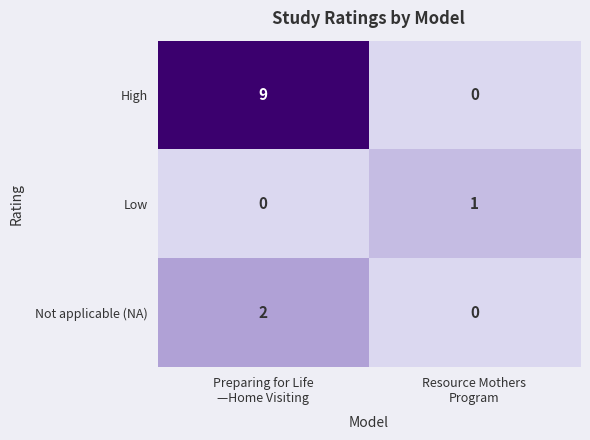

What is the difference between the highest and lowest values at Preparing for Life
—Home Visiting?

9